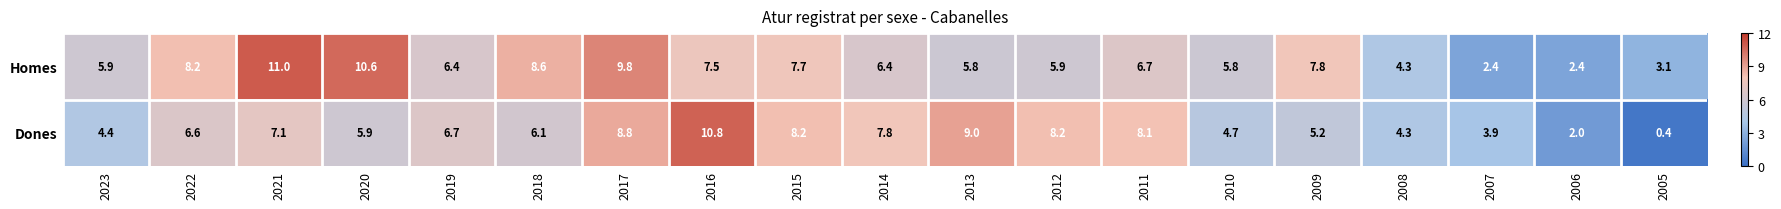

At which category does the chart reach its minimum across all series?

2005